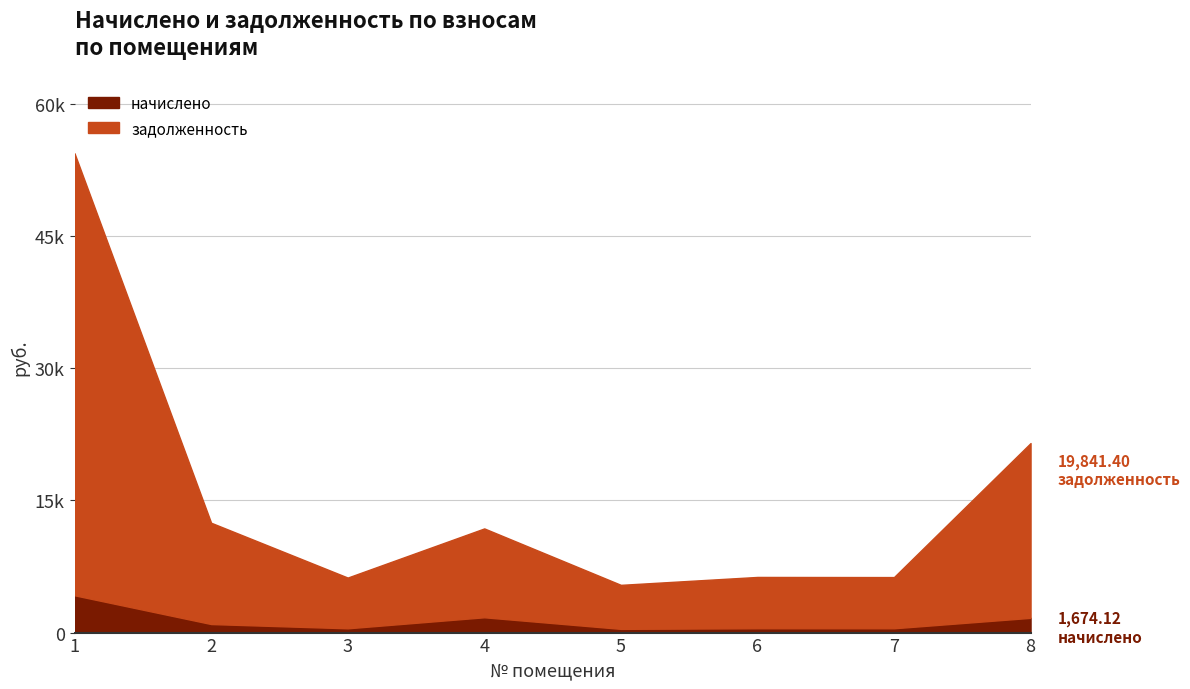

True or false: задолженность has more than 2 points higher than both neighbors.

False